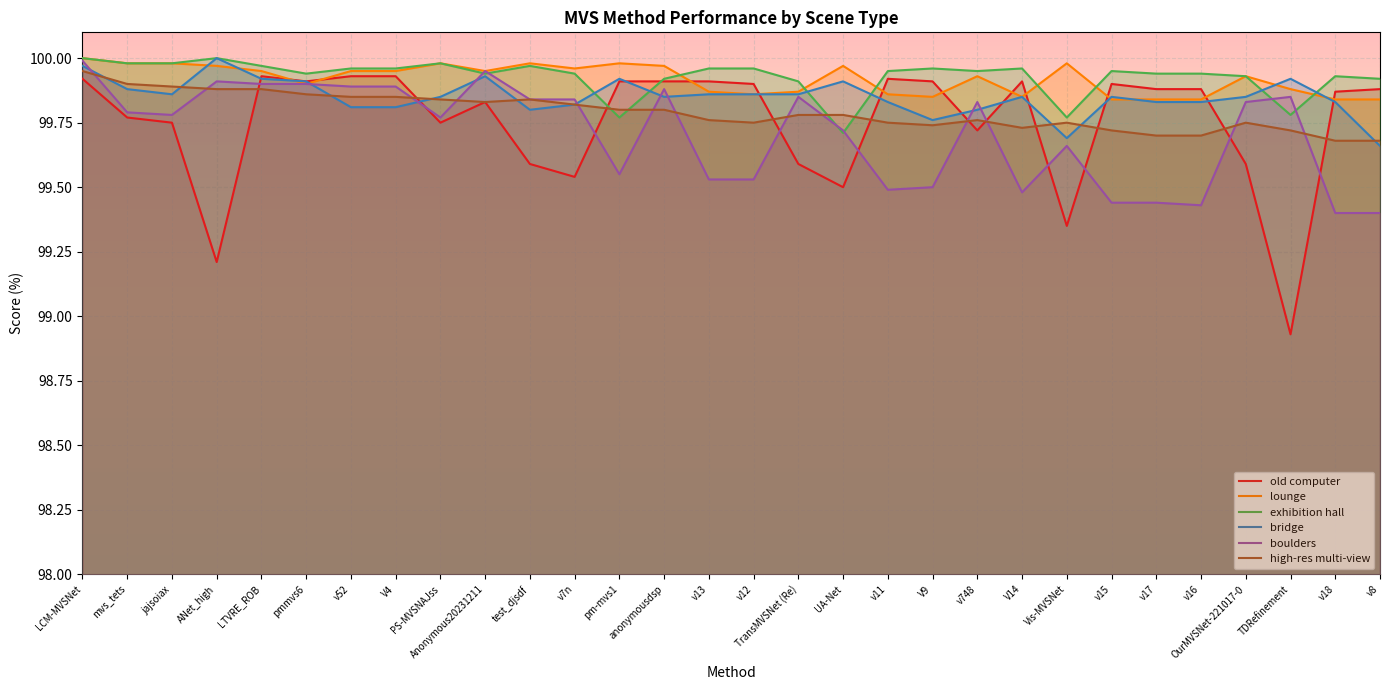

Reading left to right, extract all data points from this chart.

old computer: LCM-MVSNet=99.9	mvs_tets=99.8	jajsoiax=99.8	ANet_high=99.2	LTVRE_ROB=99.9	pmmvs6=99.9	v52=99.9	V4=99.9	PS-MVSNAJss=99.8	Anonymous20231211=99.8	test_djsdf=99.6	v7n=99.5	pm-mvs1=99.9	anonymousdsp=99.9	v13=99.9	v12=99.9	TransMVSNet (Re)=99.6	UA-Net=99.5	v11=99.9	V9=99.9	v748=99.7	V14=99.9	Vis-MVSNet=99.3	v15=99.9	v17=99.9	v16=99.9	OurMVSNet-221017-0=99.6	TDRefinement=98.9	v18=99.9	v8=99.9
lounge: LCM-MVSNet=100.0	mvs_tets=100.0	jajsoiax=100.0	ANet_high=100.0	LTVRE_ROB=100.0	pmmvs6=99.9	v52=100.0	V4=100.0	PS-MVSNAJss=100.0	Anonymous20231211=100.0	test_djsdf=100.0	v7n=100.0	pm-mvs1=100.0	anonymousdsp=100.0	v13=99.9	v12=99.9	TransMVSNet (Re)=99.9	UA-Net=100.0	v11=99.9	V9=99.8	v748=99.9	V14=99.8	Vis-MVSNet=100.0	v15=99.8	v17=99.8	v16=99.8	OurMVSNet-221017-0=99.9	TDRefinement=99.9	v18=99.8	v8=99.8
exhibition hall: LCM-MVSNet=100.0	mvs_tets=100.0	jajsoiax=100.0	ANet_high=100.0	LTVRE_ROB=100.0	pmmvs6=99.9	v52=100.0	V4=100.0	PS-MVSNAJss=100.0	Anonymous20231211=99.9	test_djsdf=100.0	v7n=99.9	pm-mvs1=99.8	anonymousdsp=99.9	v13=100.0	v12=100.0	TransMVSNet (Re)=99.9	UA-Net=99.7	v11=100.0	V9=100.0	v748=100.0	V14=100.0	Vis-MVSNet=99.8	v15=100.0	v17=99.9	v16=99.9	OurMVSNet-221017-0=99.9	TDRefinement=99.8	v18=99.9	v8=99.9
bridge: LCM-MVSNet=100.0	mvs_tets=99.9	jajsoiax=99.9	ANet_high=100.0	LTVRE_ROB=99.9	pmmvs6=99.9	v52=99.8	V4=99.8	PS-MVSNAJss=99.8	Anonymous20231211=99.9	test_djsdf=99.8	v7n=99.8	pm-mvs1=99.9	anonymousdsp=99.8	v13=99.9	v12=99.9	TransMVSNet (Re)=99.9	UA-Net=99.9	v11=99.8	V9=99.8	v748=99.8	V14=99.8	Vis-MVSNet=99.7	v15=99.8	v17=99.8	v16=99.8	OurMVSNet-221017-0=99.8	TDRefinement=99.9	v18=99.8	v8=99.7
boulders: LCM-MVSNet=100.0	mvs_tets=99.8	jajsoiax=99.8	ANet_high=99.9	LTVRE_ROB=99.9	pmmvs6=99.9	v52=99.9	V4=99.9	PS-MVSNAJss=99.8	Anonymous20231211=100.0	test_djsdf=99.8	v7n=99.8	pm-mvs1=99.5	anonymousdsp=99.9	v13=99.5	v12=99.5	TransMVSNet (Re)=99.8	UA-Net=99.7	v11=99.5	V9=99.5	v748=99.8	V14=99.5	Vis-MVSNet=99.7	v15=99.4	v17=99.4	v16=99.4	OurMVSNet-221017-0=99.8	TDRefinement=99.8	v18=99.4	v8=99.4
high-res multi-view: LCM-MVSNet=100.0	mvs_tets=99.9	jajsoiax=99.9	ANet_high=99.9	LTVRE_ROB=99.9	pmmvs6=99.9	v52=99.8	V4=99.8	PS-MVSNAJss=99.8	Anonymous20231211=99.8	test_djsdf=99.8	v7n=99.8	pm-mvs1=99.8	anonymousdsp=99.8	v13=99.8	v12=99.8	TransMVSNet (Re)=99.8	UA-Net=99.8	v11=99.8	V9=99.7	v748=99.8	V14=99.7	Vis-MVSNet=99.8	v15=99.7	v17=99.7	v16=99.7	OurMVSNet-221017-0=99.8	TDRefinement=99.7	v18=99.7	v8=99.7